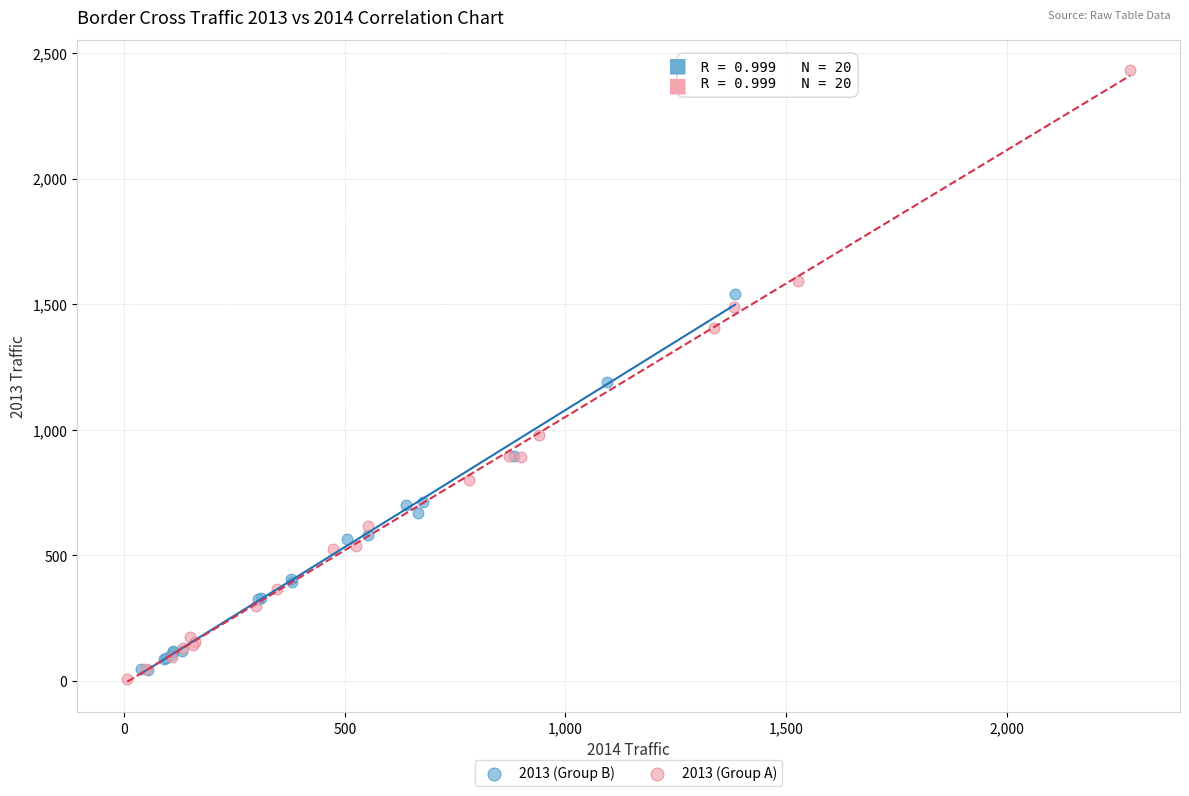

Which series has the largest Y range (max minus min)?

2013 (Group A)